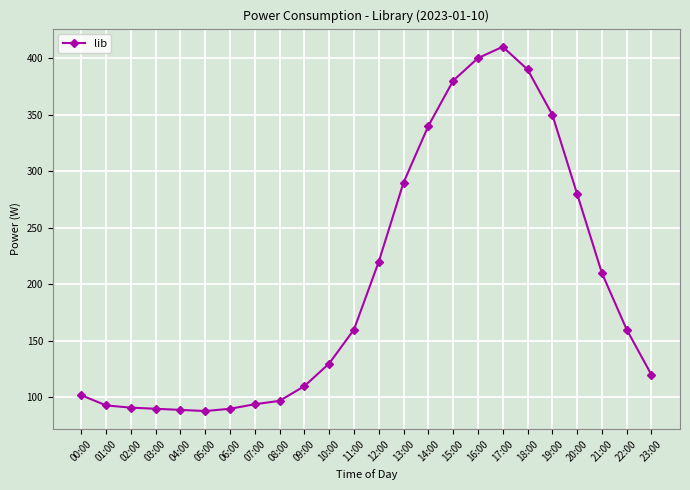

What is the value of the 10th point from the left?

110